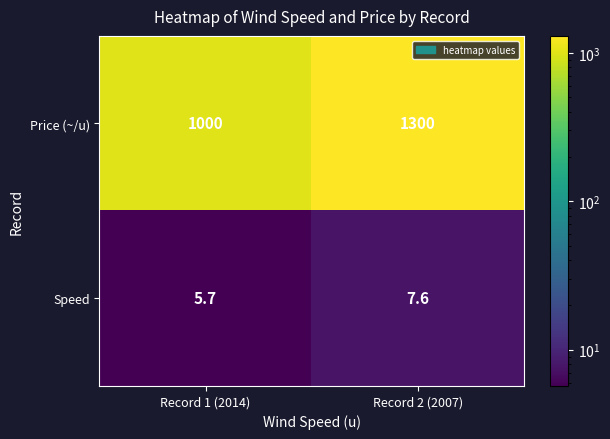

How many distinct data groups are displayed?

2